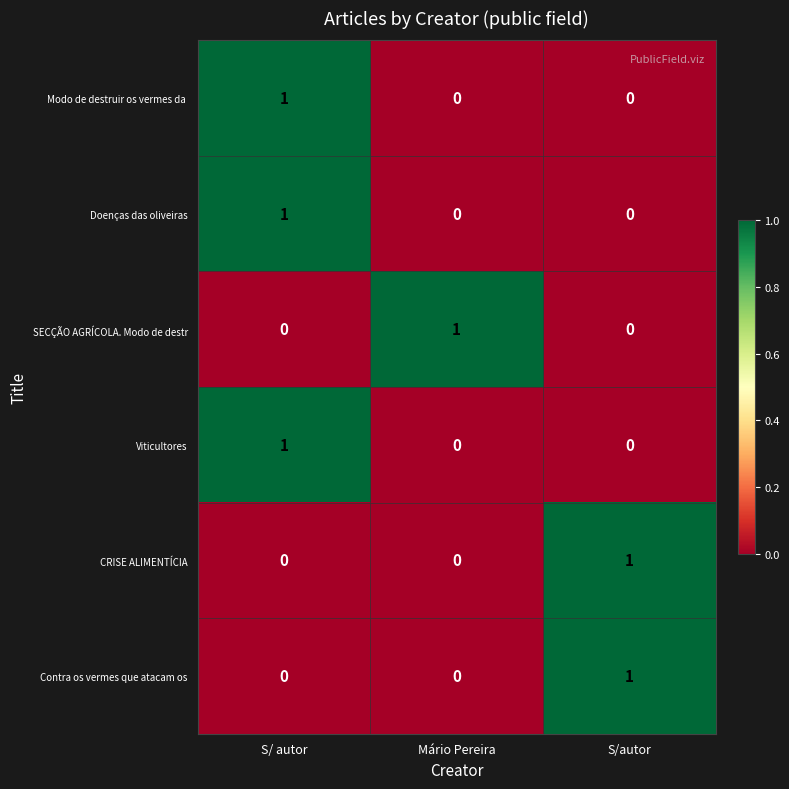

True or false: Doenças das oliveiras has a value of 1 at S/ autor.

True